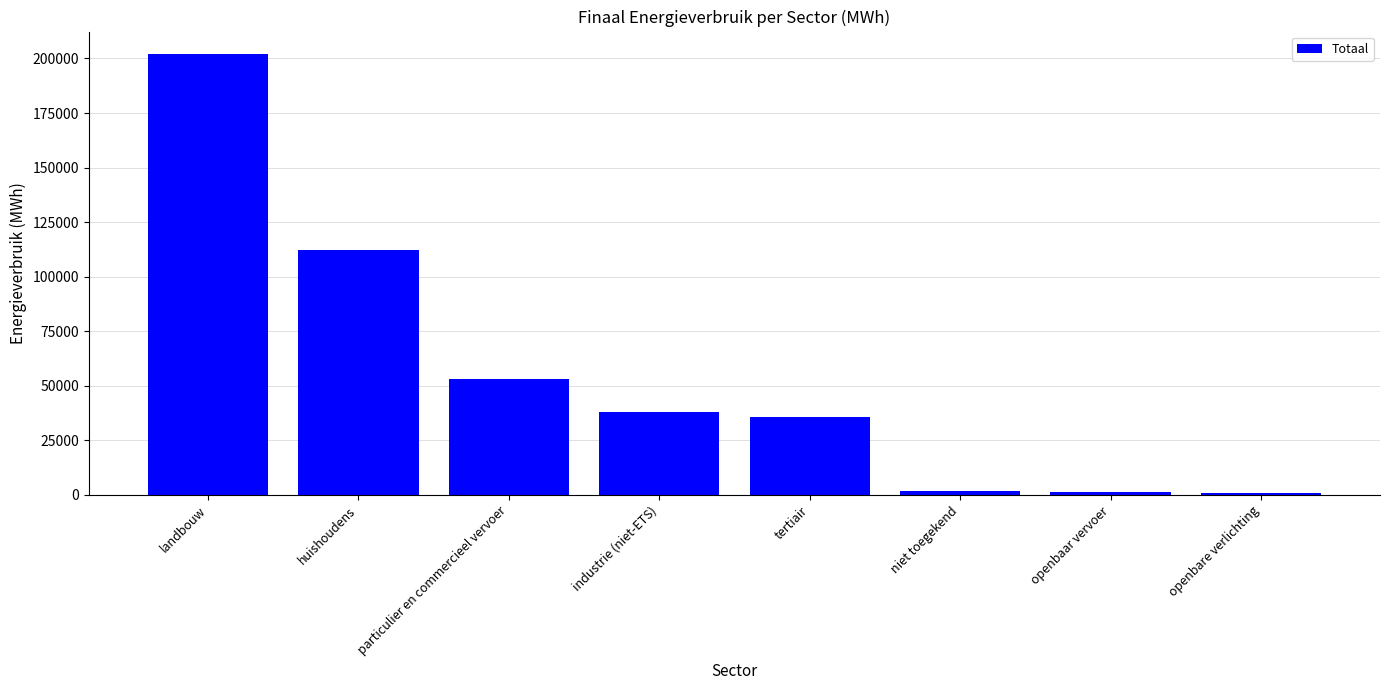

What is the change in value from huishoudens to niet toegekend?

-110254.2